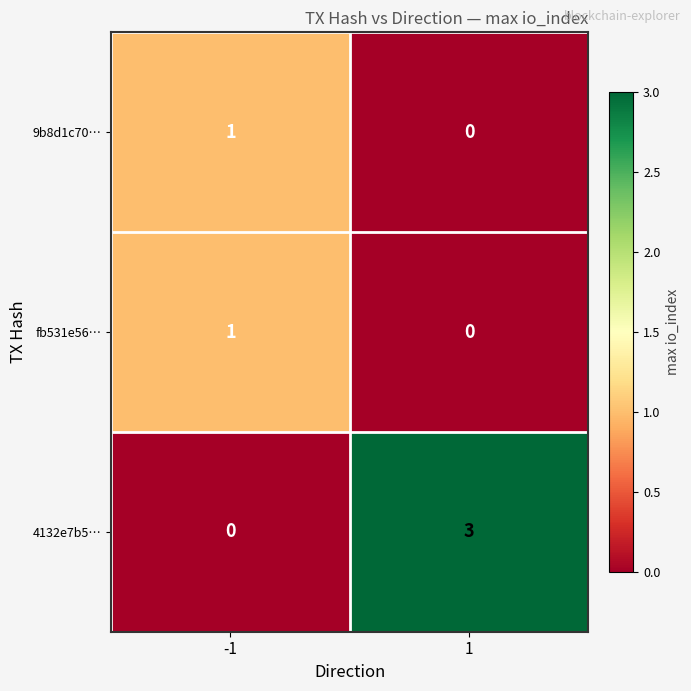

Count the number of data series in this chart.

3